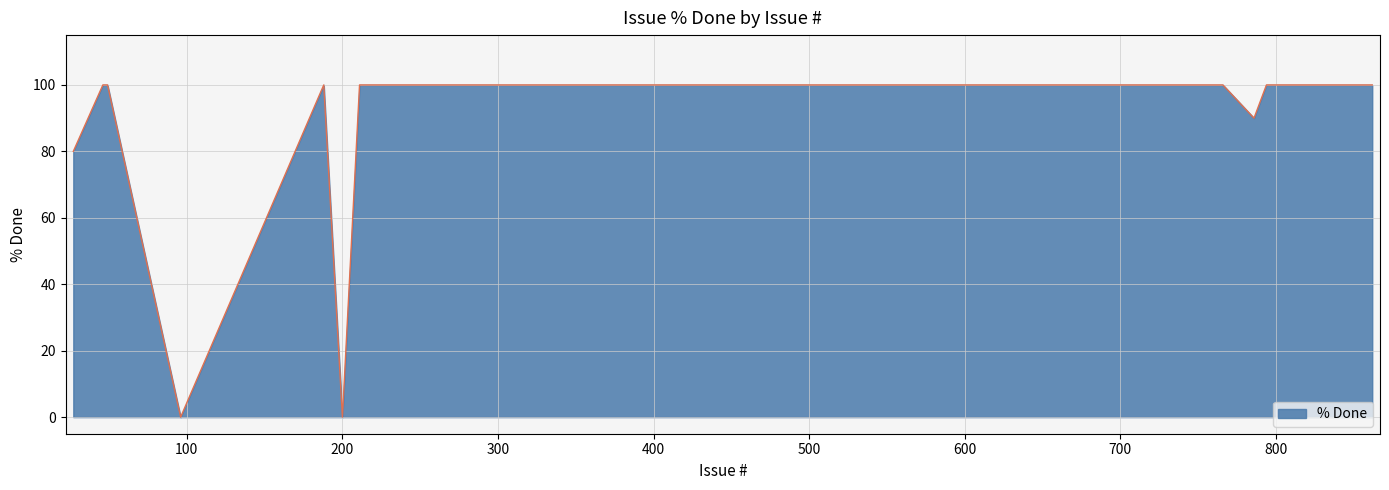

What is the greatest value displayed?

100